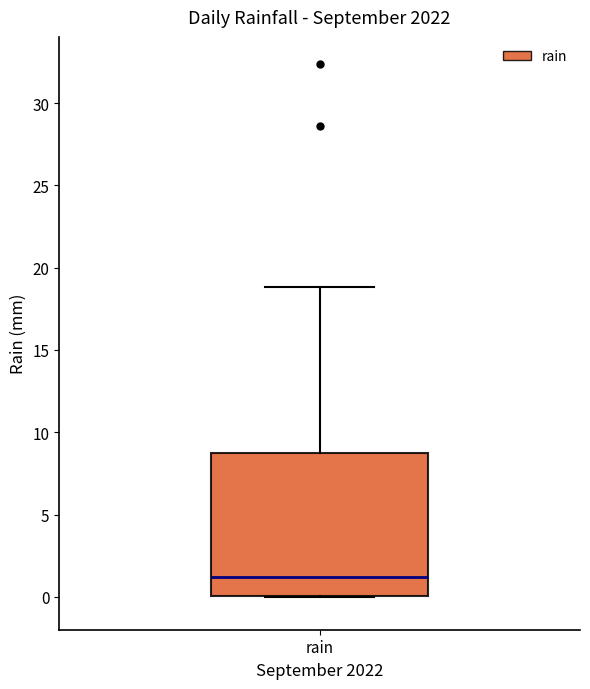

Where is the lower edge of the box for rain on the y-axis? The values are not printed on the chart, so give them approximately, as read against the axis.

0